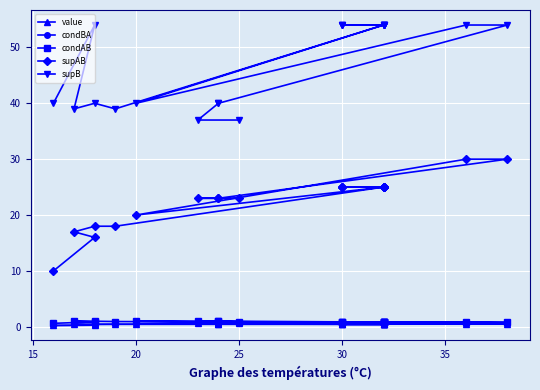

What are all the series names shown in the legend?

value, condBA, condAB, supAB, supB